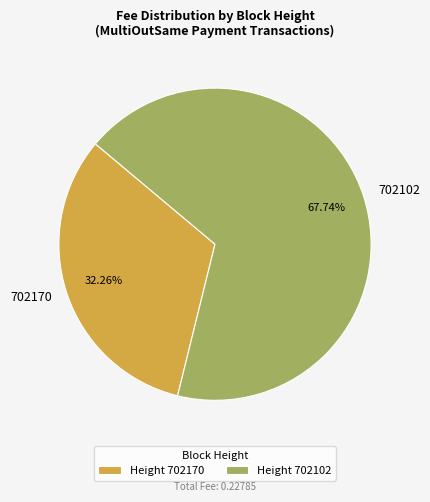

How many slices are in this pie chart?

2